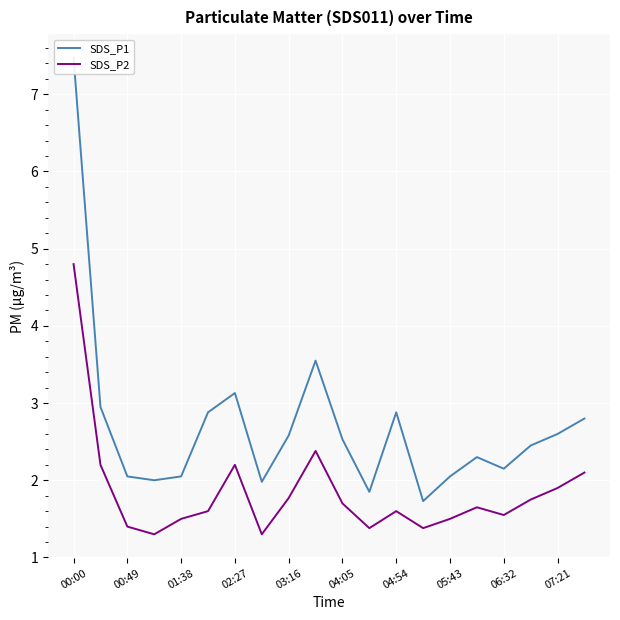

True or false: SDS_P2 has a value of 1.1 at 07:21.

False